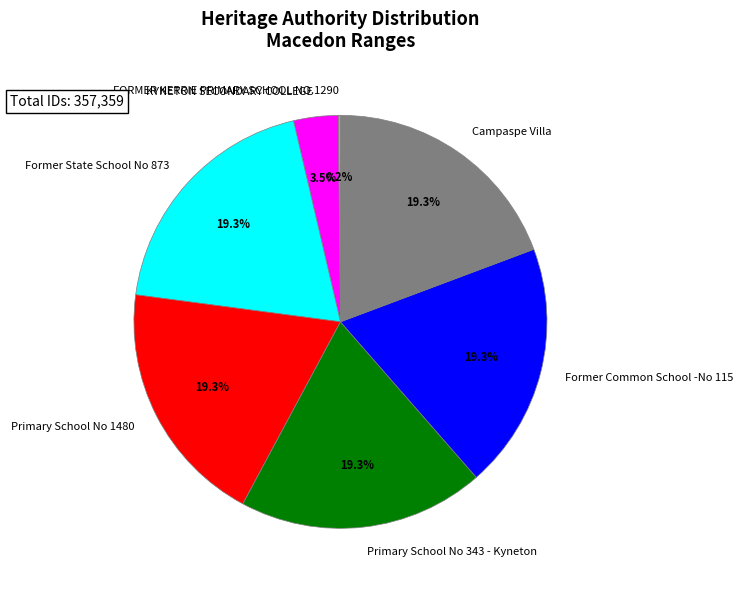

Is there a majority slice in this chart?

No